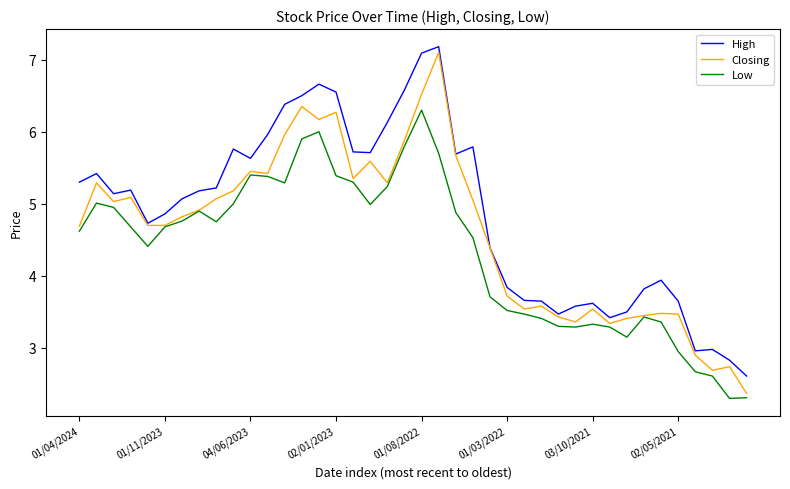

Which series has the largest total across all categories?

High